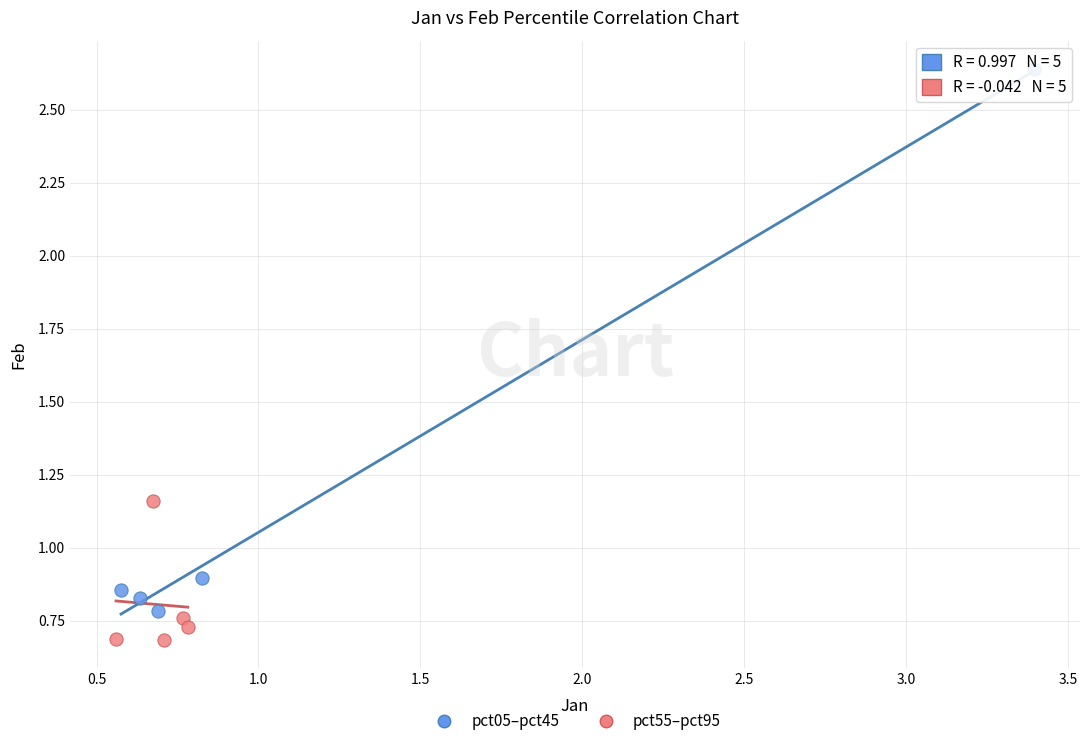

Which series has the widest spread of Y values?

pct05–pct45